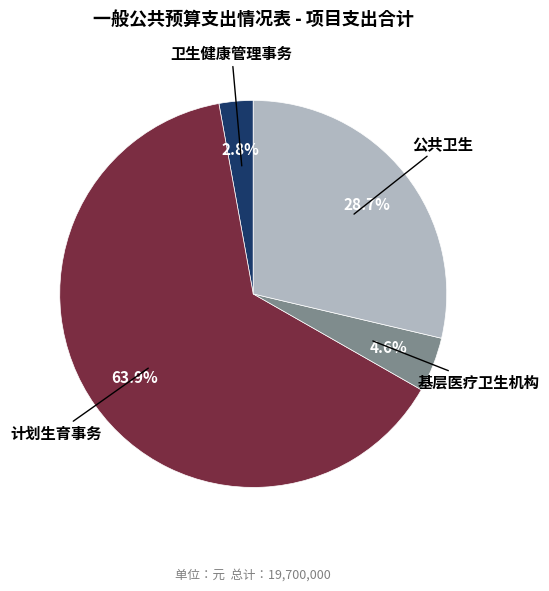

Between 基层医疗卫生机构 and 公共卫生, which is larger?

公共卫生